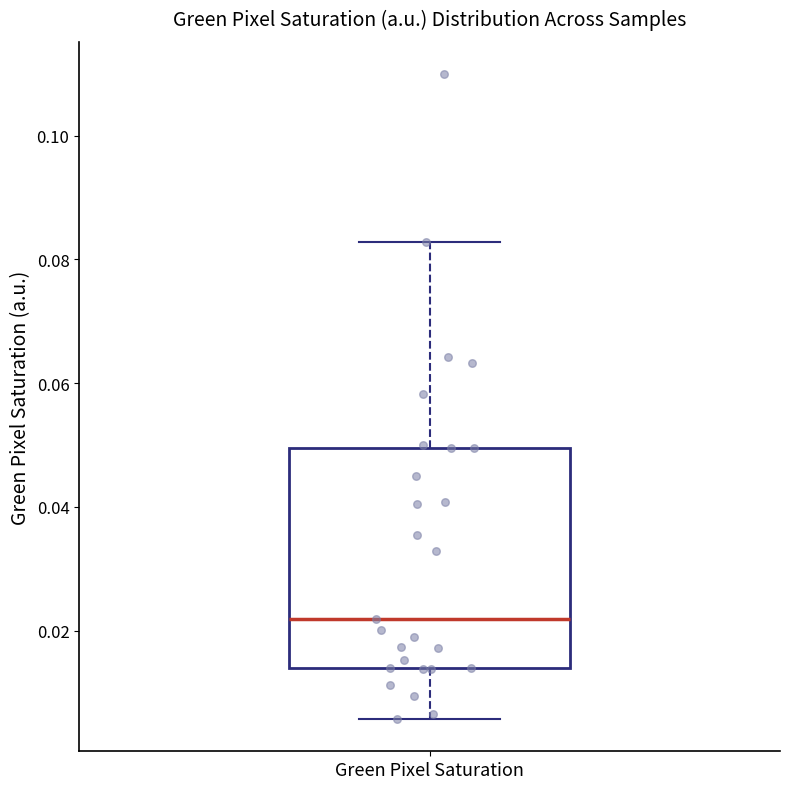

Transcribe this box plot: give where the median line is, the range the box spans, and where the two whiskers end, as read against the y-axis. The values are not printed on the chart, so give them approximately, as read against the axis.

median 0.022, box 0.014 to 0.050, whiskers 0.006 to 0.082